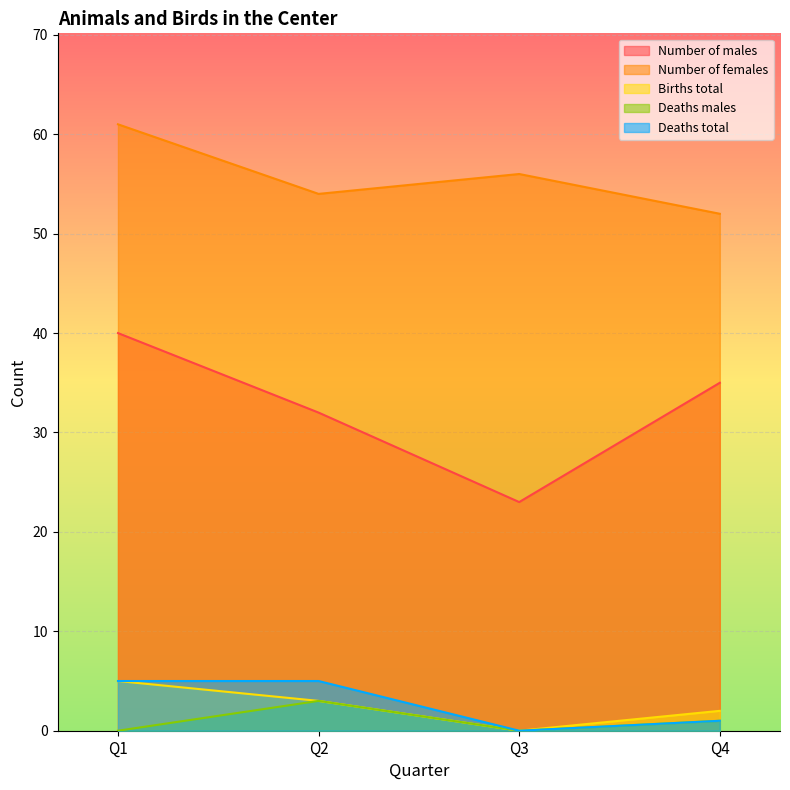

How many values in the Births total series exceed 3?

1